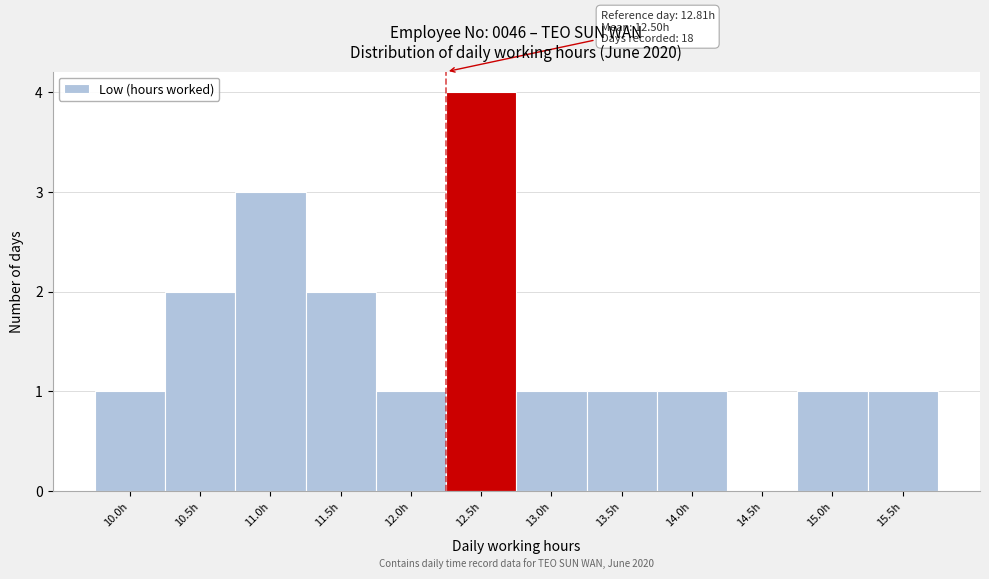

Reading left to right, transcribe all the data shown in this chart.

10.0h=1	10.5h=2	11.0h=3	11.5h=2	12.0h=1	12.5h=4	13.0h=1	13.5h=1	14.0h=1	14.5h=0	15.0h=1	15.5h=1